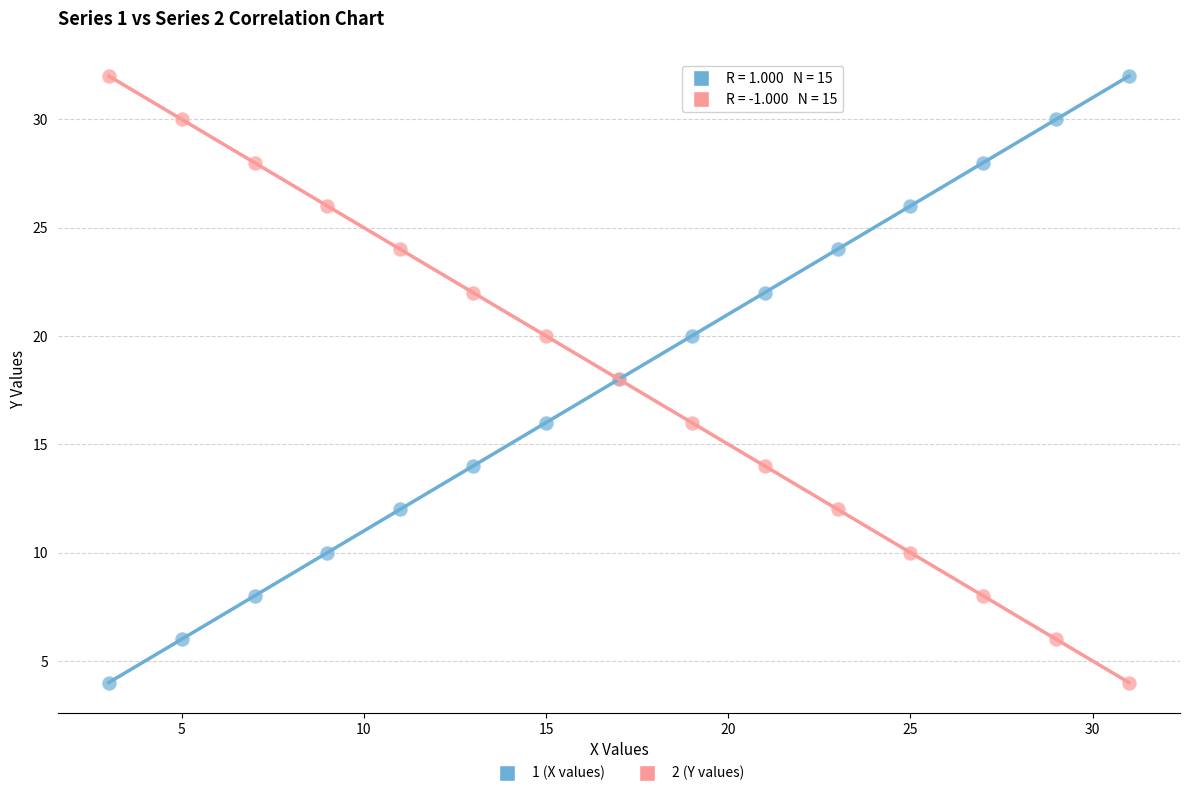

What is the X range (max minus min) for the scatter plot?

28